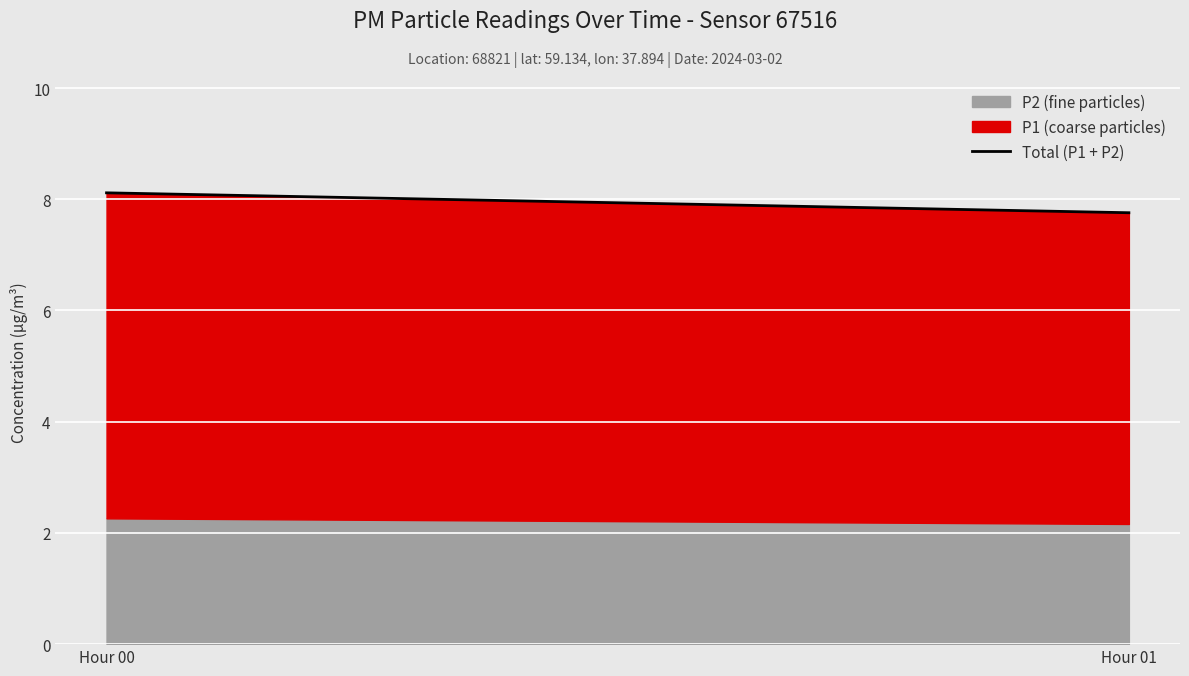

Reading right to left, transcribe all the data shown in this chart.

Hour 01=7.8	Hour 00=8.1